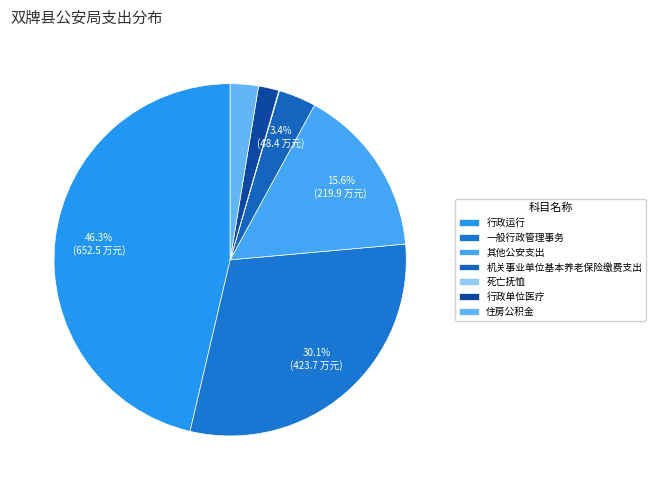

Is 行政单位医疗 the majority of the pie?

No